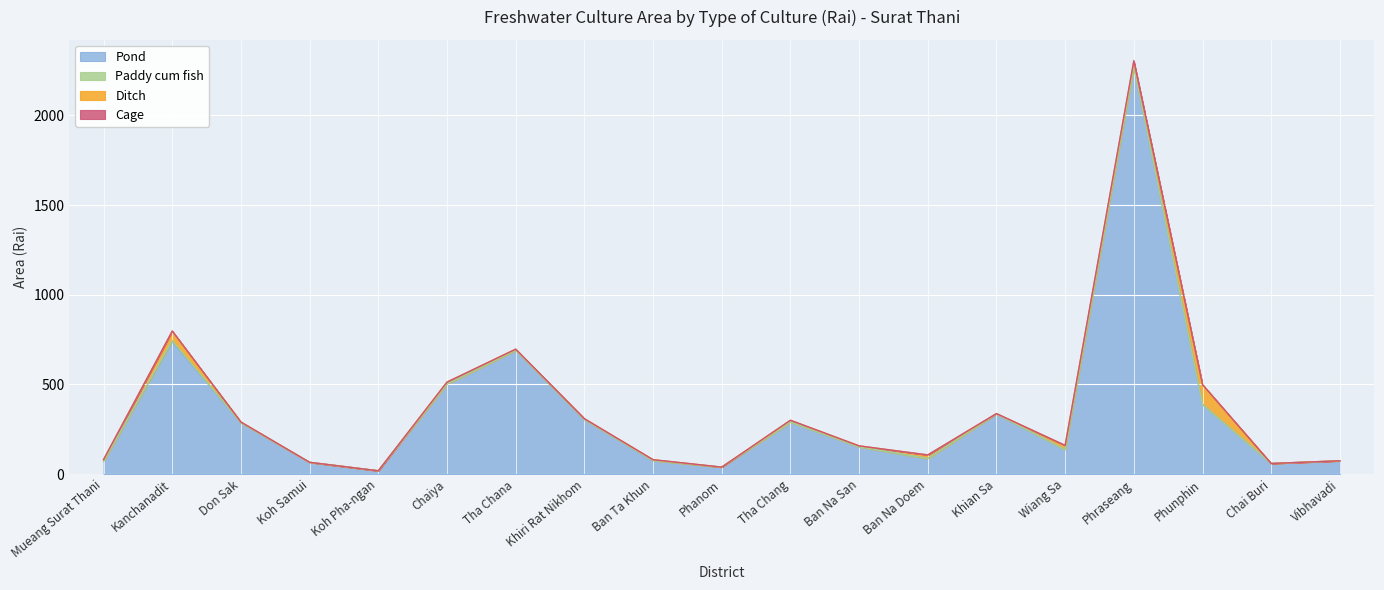

At which category is the sum across all series the highest?

Phraseang